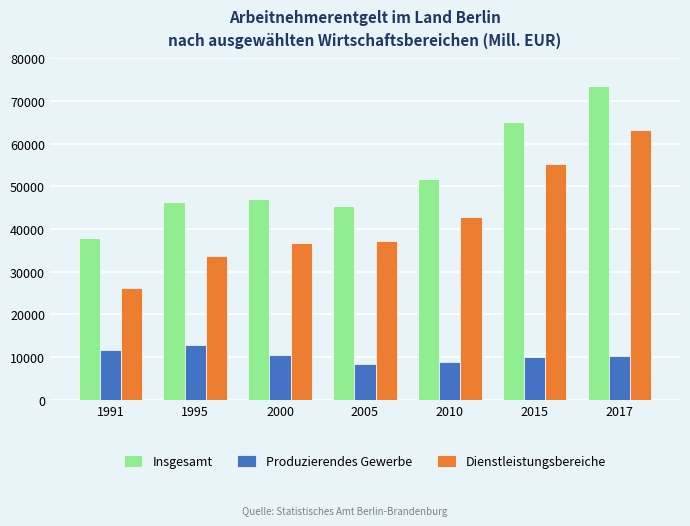

Rank the series at 1995 from lowest to highest value.

Produzierendes Gewerbe, Dienstleistungsbereiche, Insgesamt